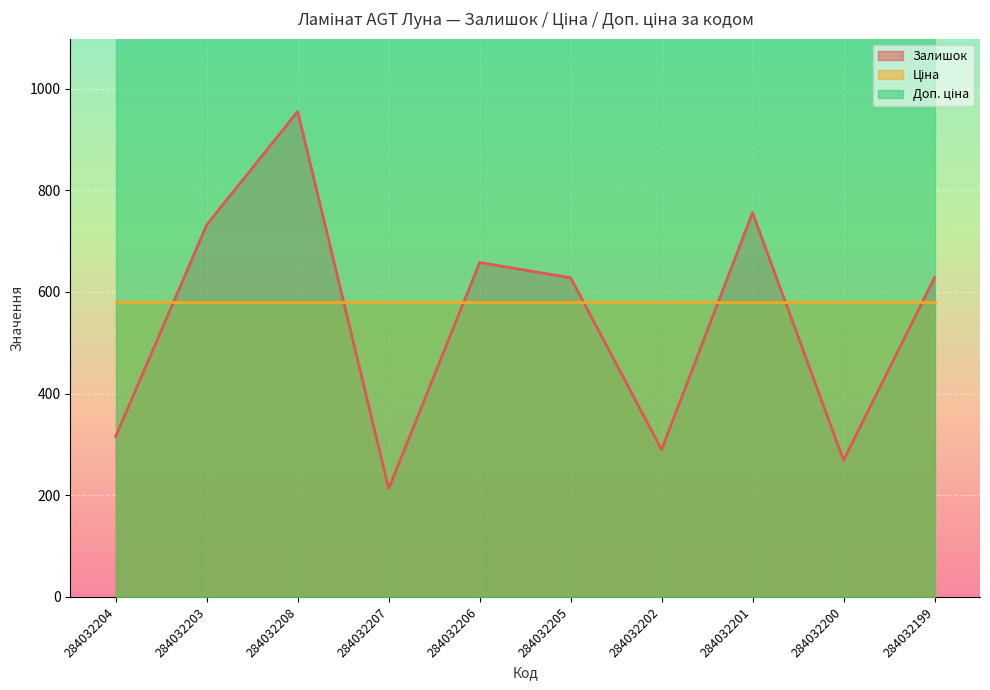

Reading left to right, what are all the values shown in this chart?

Залишок: 316.0	732.0	955.0	213.0	658.0	628.0	290.0	756.0	269.0	628.0
Ціна: 580.4	580.4	580.4	580.4	580.4	580.4	580.4	580.4	580.4	580.4
Доп. ціна: 1330.3	1330.3	1330.3	1330.3	1330.3	1330.3	1330.3	1330.3	1330.3	1330.3